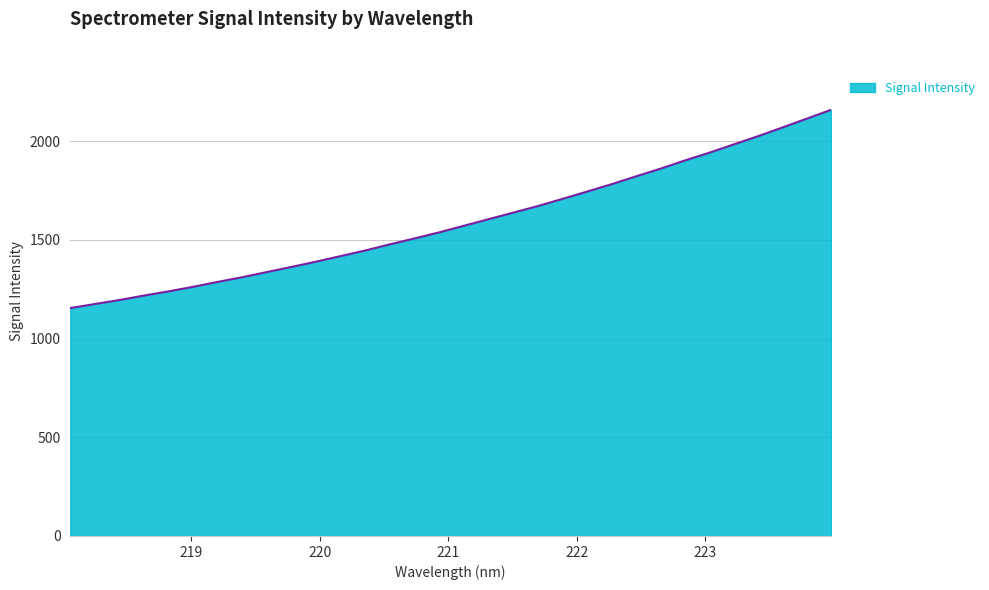

What is the maximum value shown in the chart?

2158.7